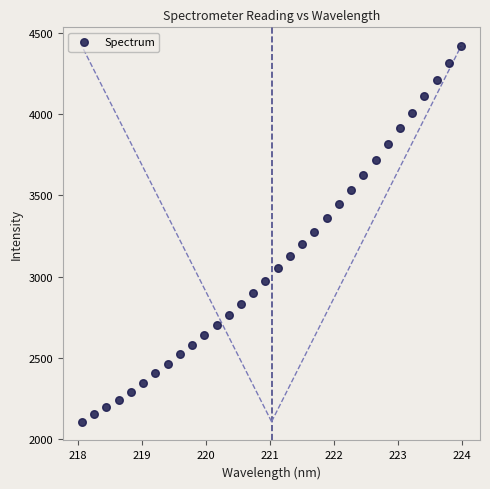

What is the range of Y values (max minus min)?

2312.5